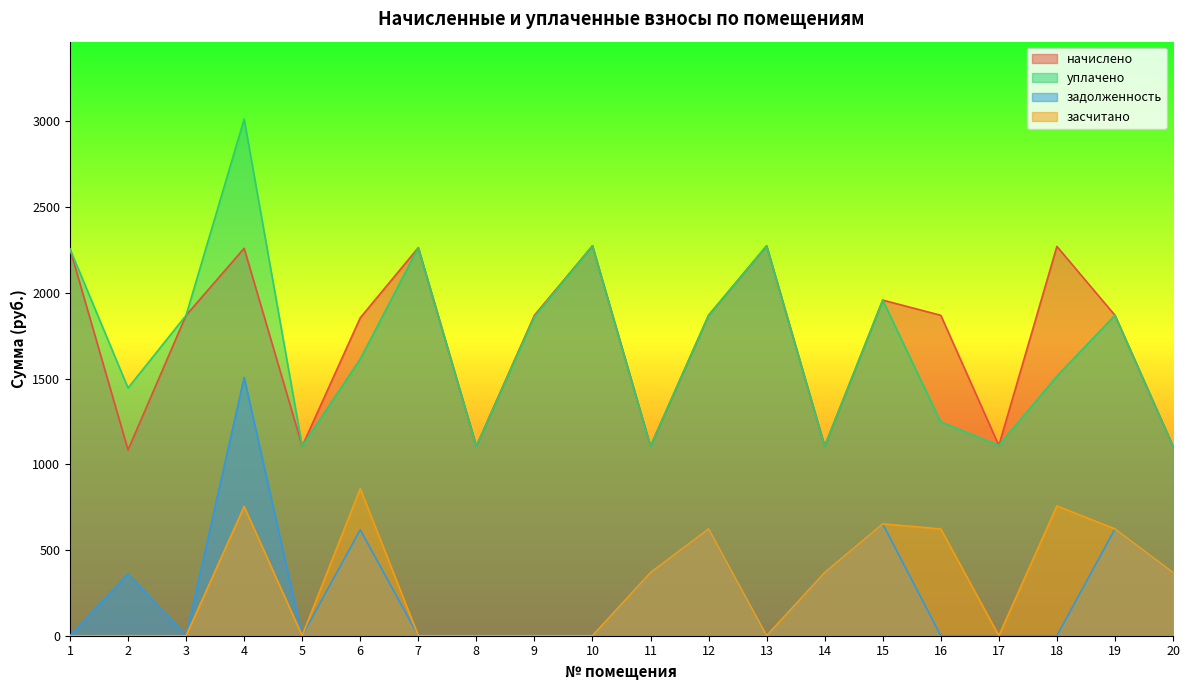

Reading right to left, what are all the values shown in this chart?

начислено: 1106.1	1869.3	2271.2	1109.8	1869.3	1957.8	1106.1	2274.9	1869.3	1106.1	2274.9	1869.3	1106.1	2263.8	1854.6	1106.1	2260.1	1869.3	1084.0	2256.4
уплачено: 1106.1	1869.3	1514.1	1109.8	1246.7	1957.8	1106.1	2274.9	1869.3	1106.1	2274.9	1860.7	1106.1	2263.8	1614.4	1106.1	3013.5	1869.3	1445.3	2256.4
задолженность: 368.7	623.1	0.0	0.0	0.0	652.6	368.7	0.0	623.1	368.7	0.0	0.0	0.0	0.0	618.2	0.0	1506.8	0.0	361.3	0.0
засчитано: 368.7	623.1	757.1	0.0	622.6	652.6	368.7	0.0	623.1	368.7	0.0	0.0	0.0	0.0	858.3	0.0	753.4	0.0	0.0	0.0